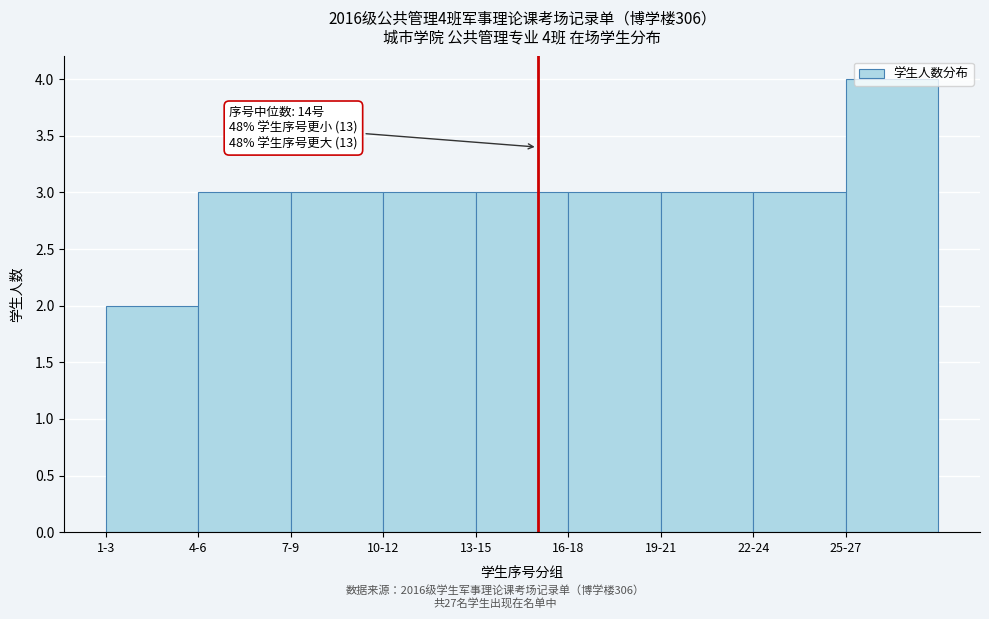

True or false: the data shows 3 at 1-3.

False